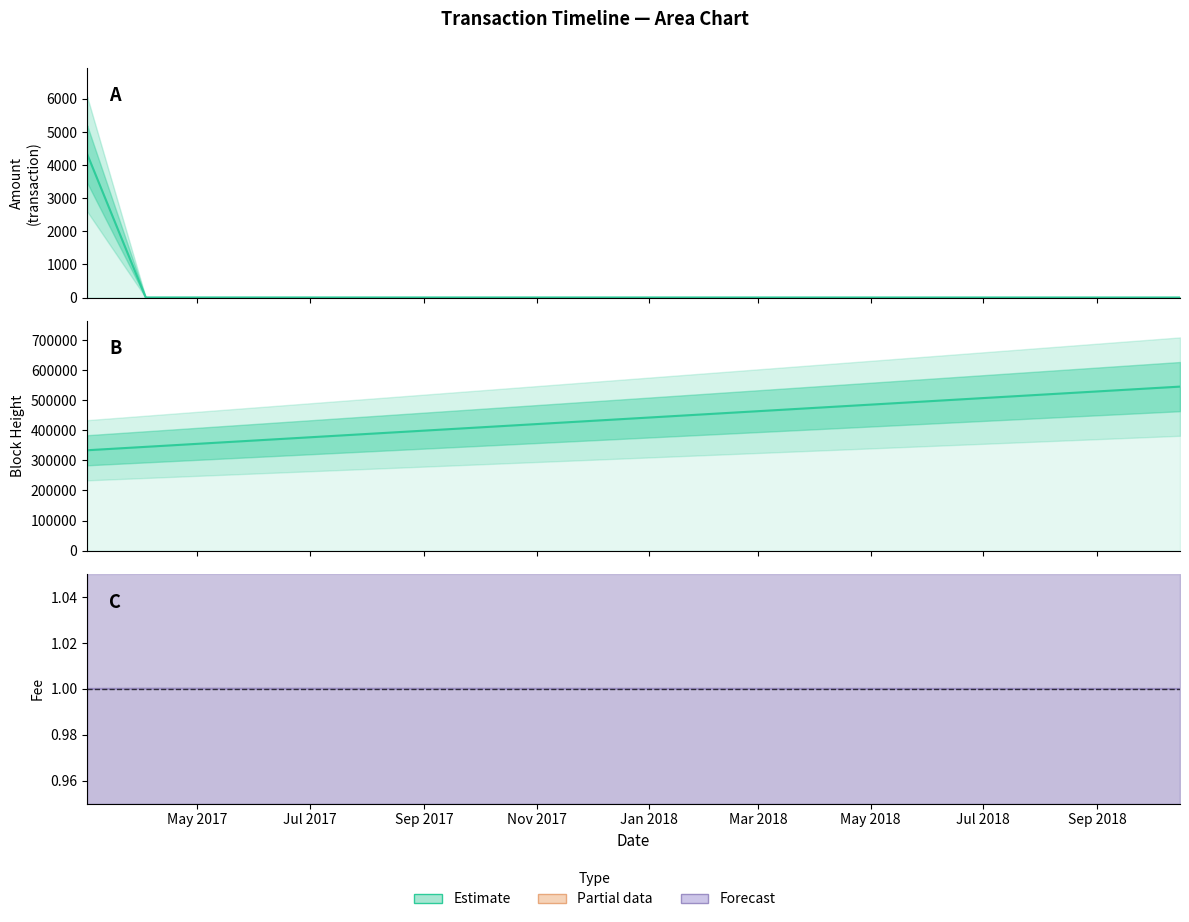

Reading left to right, what are all the values shown in this chart?

Amount: 4335.0	4334.0	2.0	1.0
Height: 333678.0	333681.0	345018.0	545322.0
Fee: 1.0	1.0	1.0	1.0